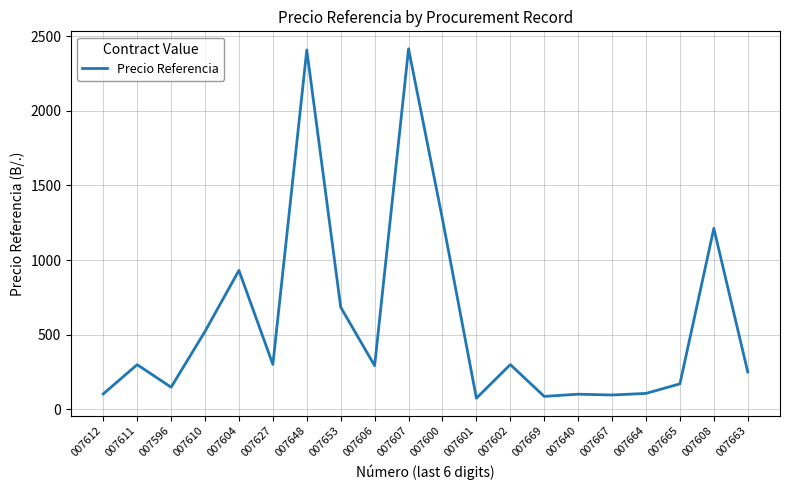

What is the ratio of the value at 007602 to the value at 007612?

2.9